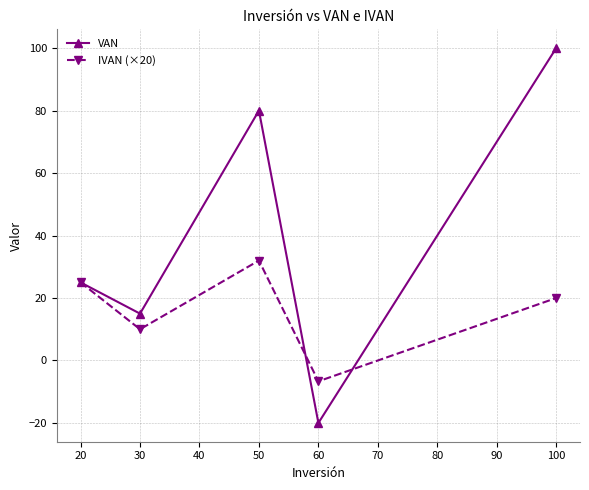

Where is VAN nearest to the value 40?

20